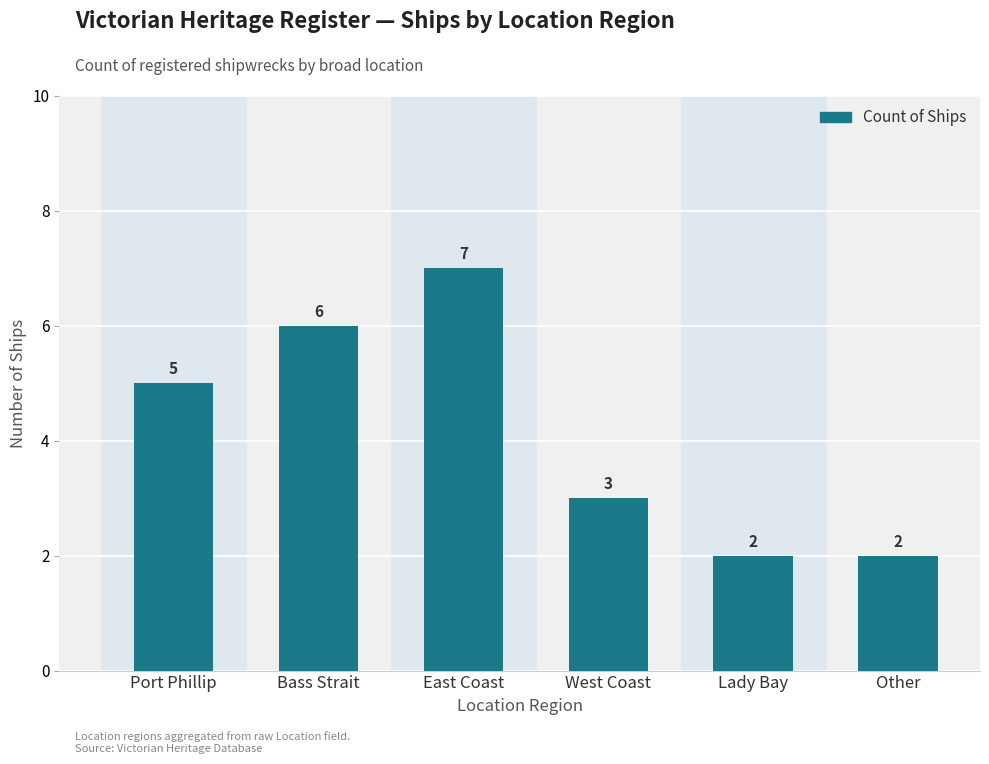

At which category does the chart reach its peak across all series?

East Coast